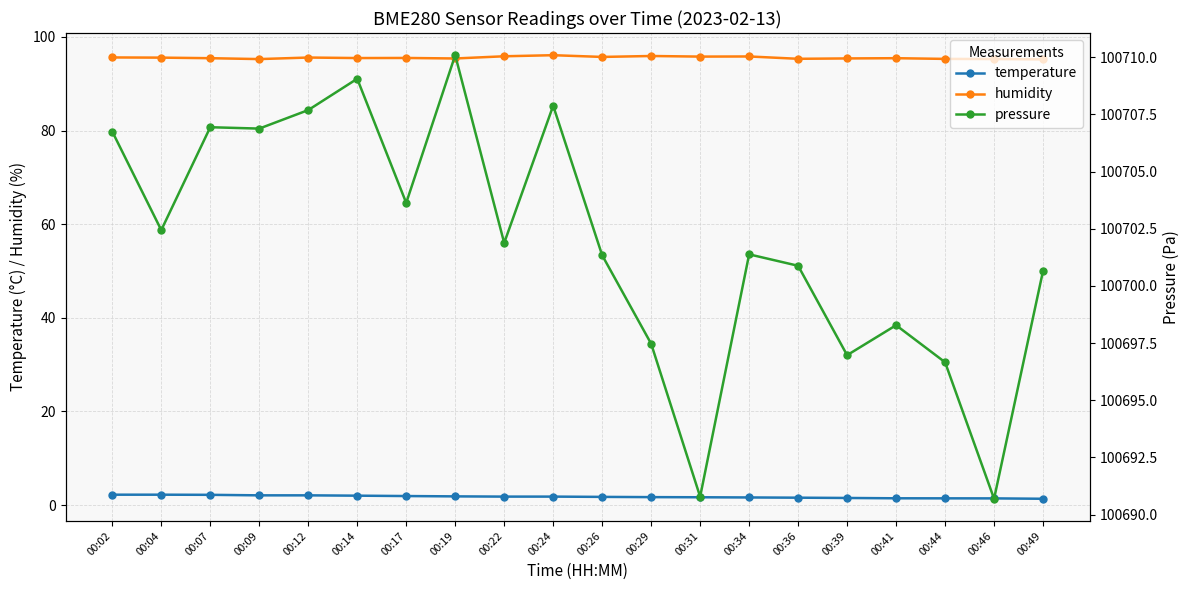

Where is the first local minimum for humidity?

00:09